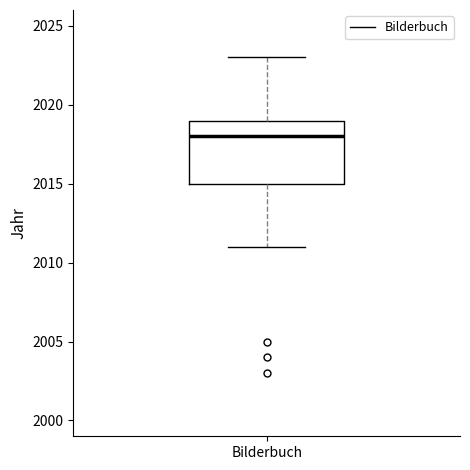

Where does the median line of the box for Bilderbuch sit on the y-axis? The values are not printed on the chart, so give them approximately, as read against the axis.

2018